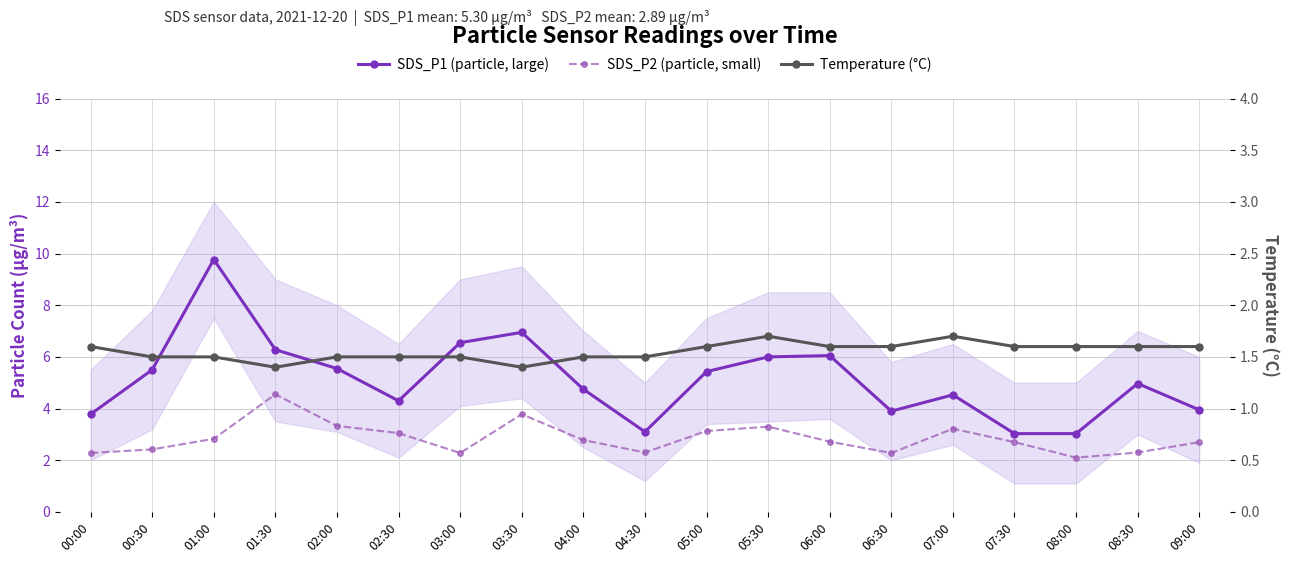

What is the highest value of the Temperature (°C) series?

1.7